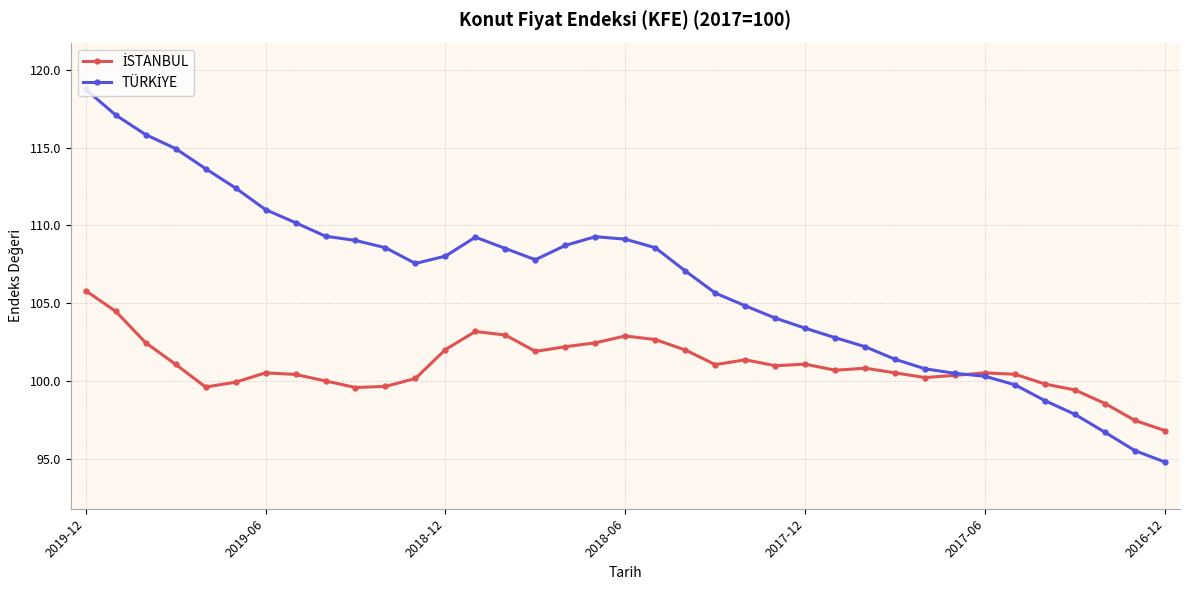

What is the maximum value shown in the chart?

118.8